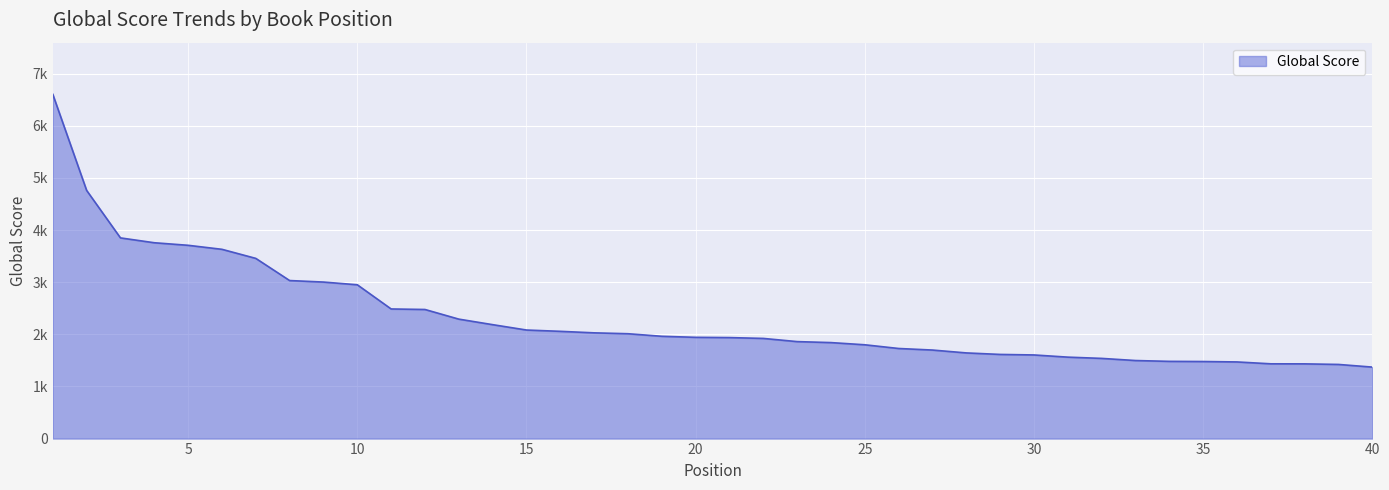

What is the greatest value displayed?

6603